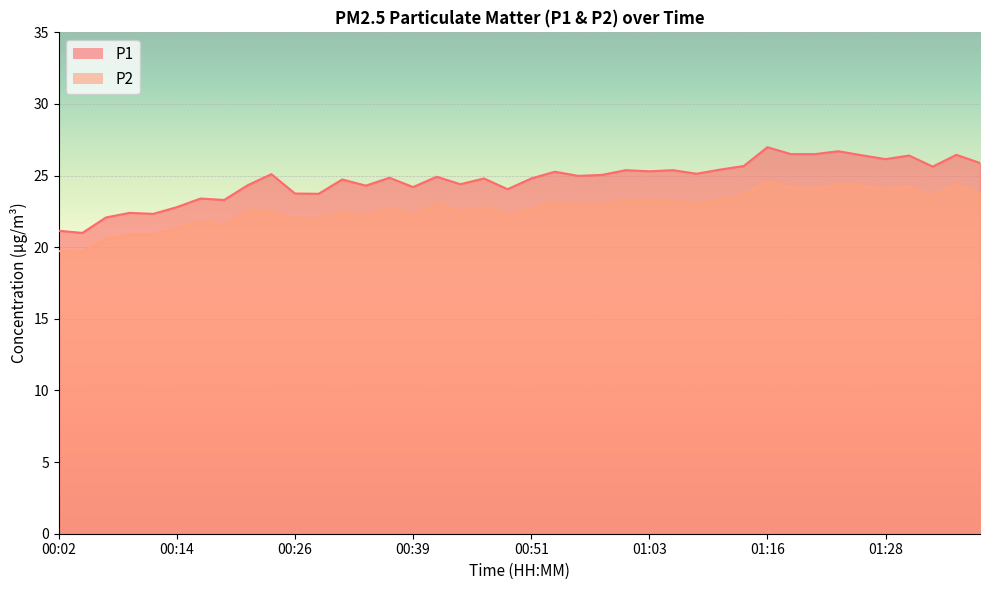

At how many categories does at least one series exceed 22?

38